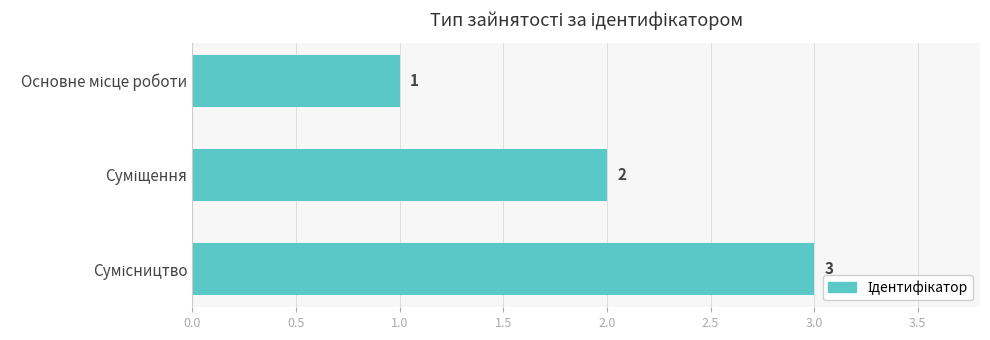

What is the minimum value shown in the chart?

1